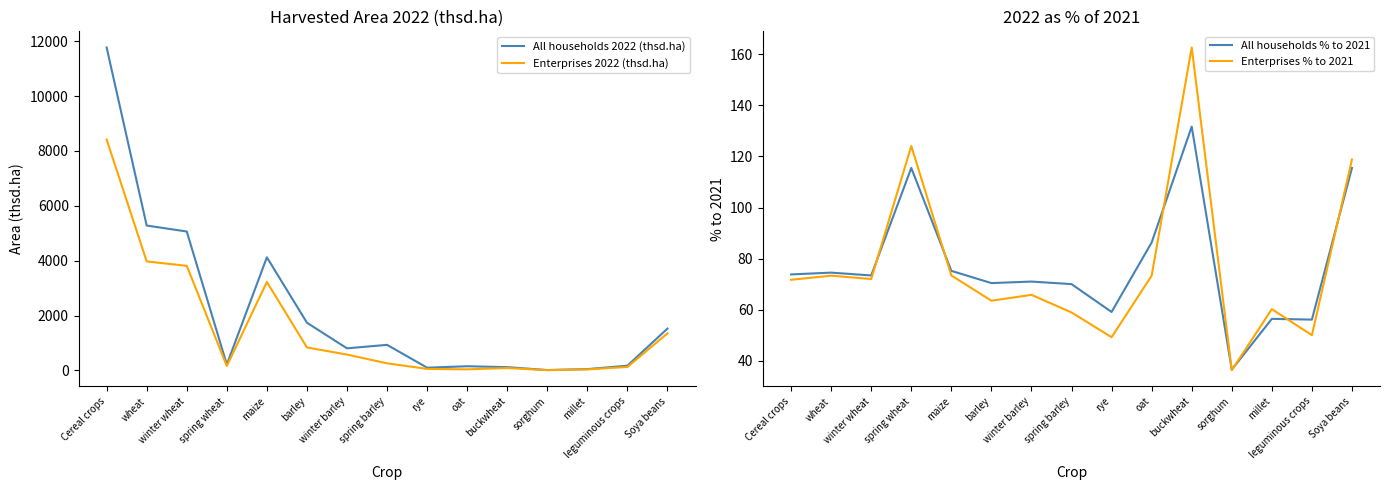

What is the spread (max minus min) of values at oat?

113.0